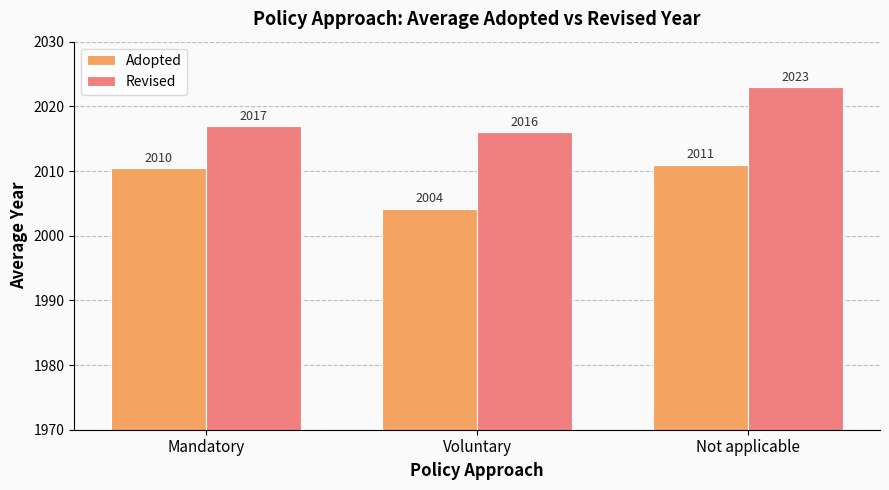

What is the highest value of the Revised series?

2023.0